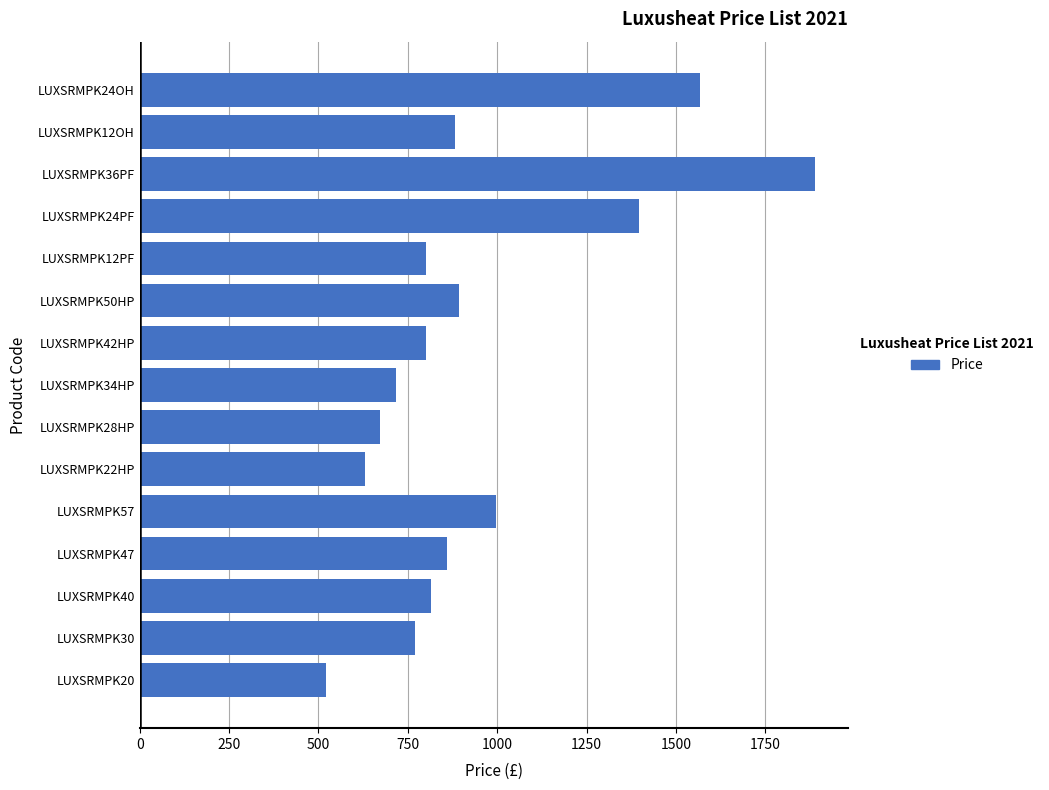

Is it true that the value at LUXSRMPK57 is 618.8?

False